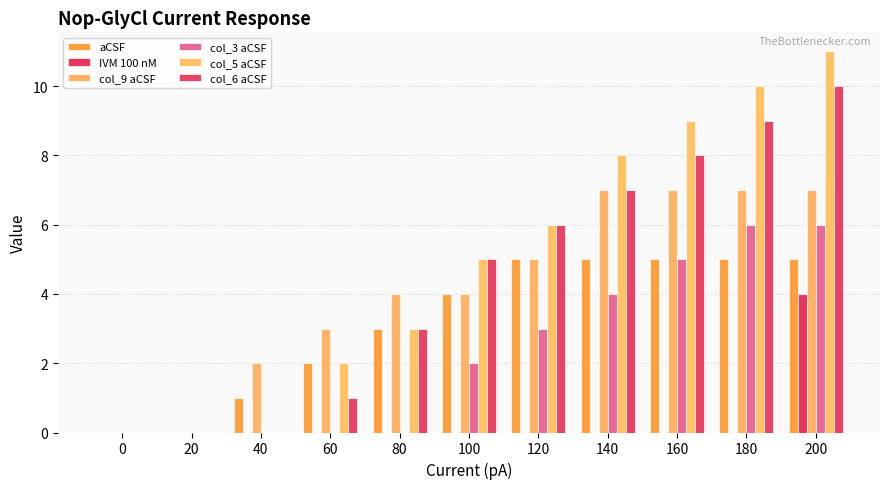

List the labels in order of col_5 aCSF value, largest first.

200, 180, 160, 140, 120, 100, 80, 60, 0, 20, 40